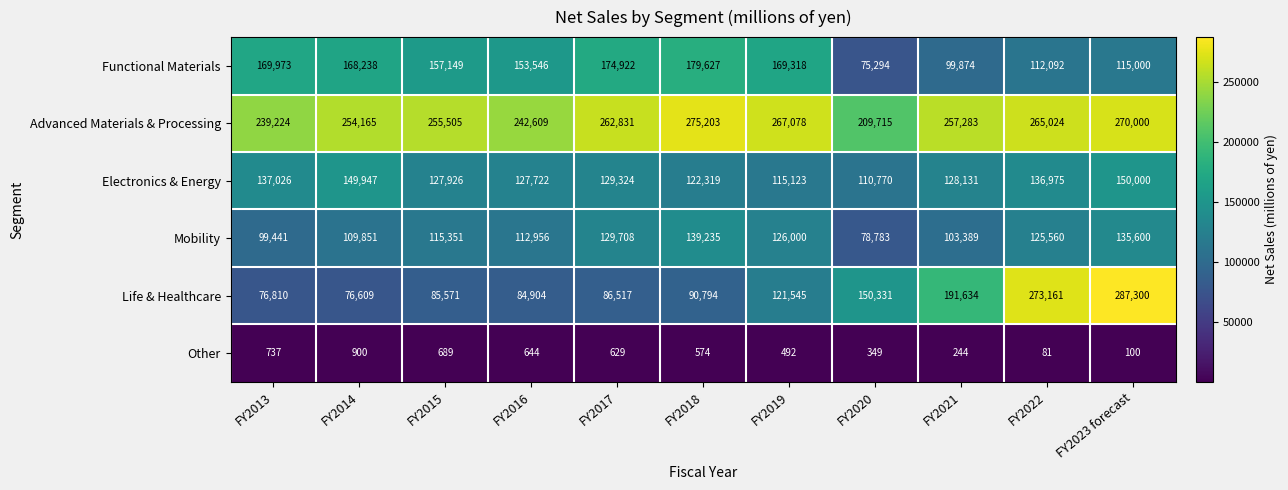

What is the difference between the highest and lowest values at FY2022?

273080